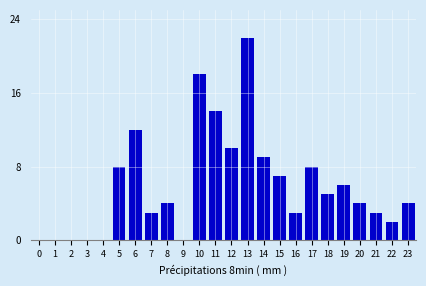

Reading right to left, what are all the values shown in this chart?

23=4	22=2	21=3	20=4	19=6	18=5	17=8	16=3	15=7	14=9	13=22	12=10	11=14	10=18	9=0	8=4	7=3	6=12	5=8	4=0	3=0	2=0	1=0	0=0